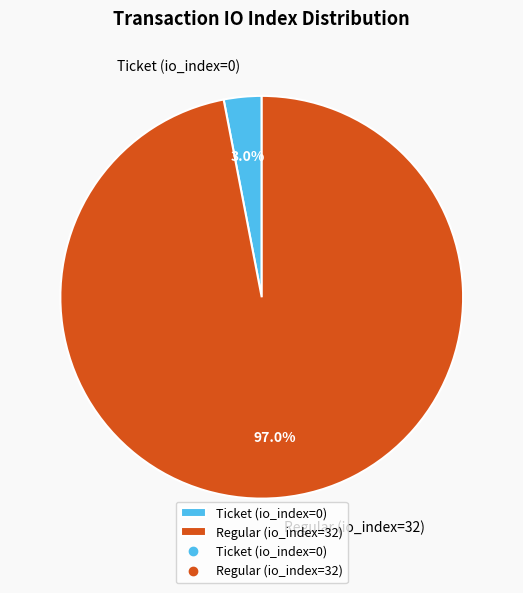

Does Ticket (io_index=0) represent more than half of the total?

No